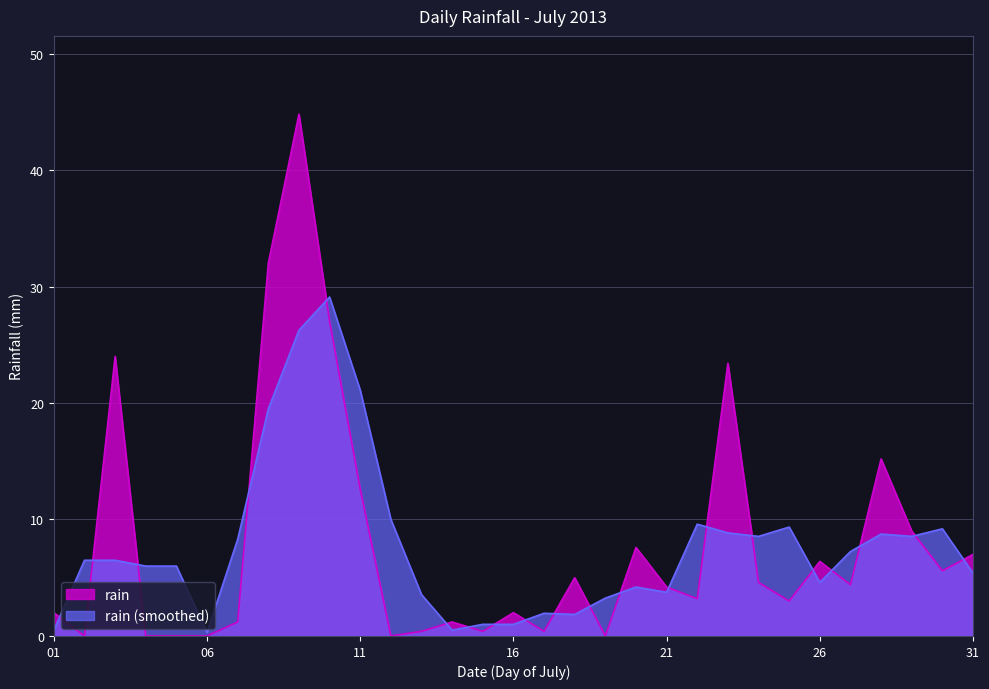

Rank the series by their maximum value, from highest to lowest.

rain, rain (smoothed)